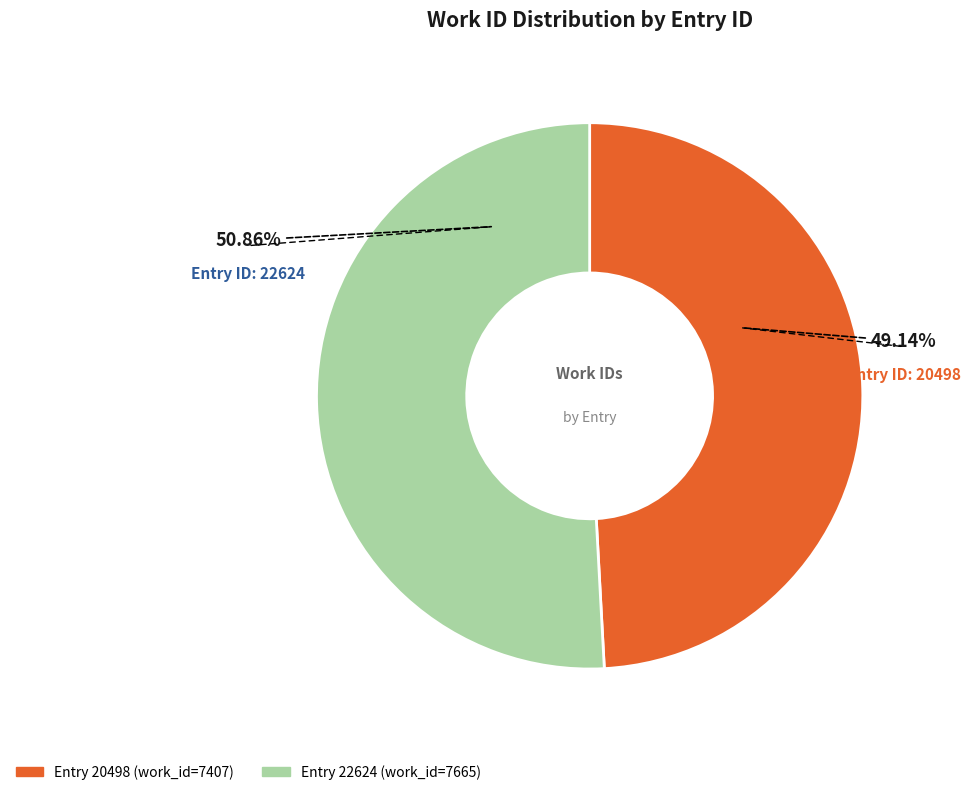

Does any single category account for the majority?

Yes